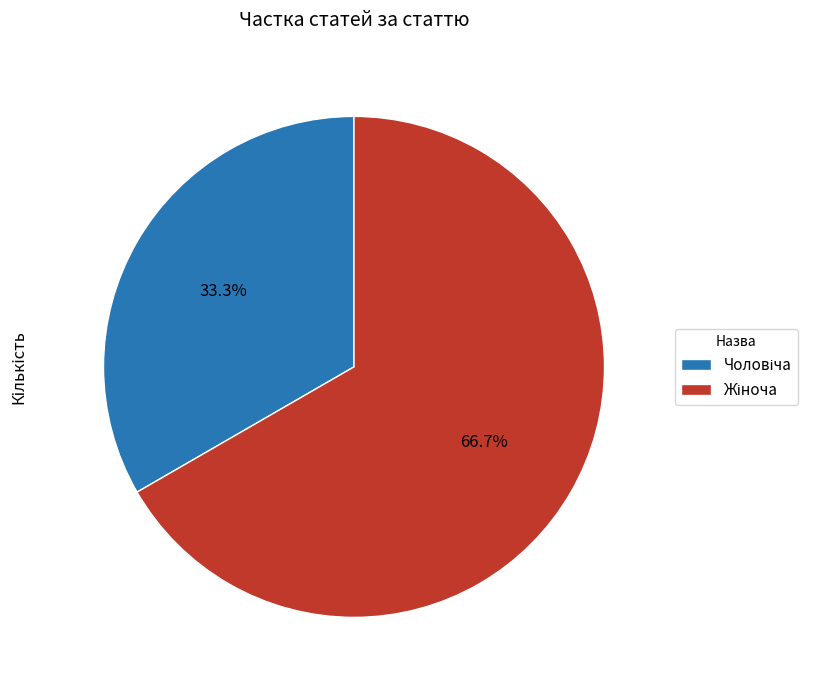

Does any single category account for the majority?

Yes